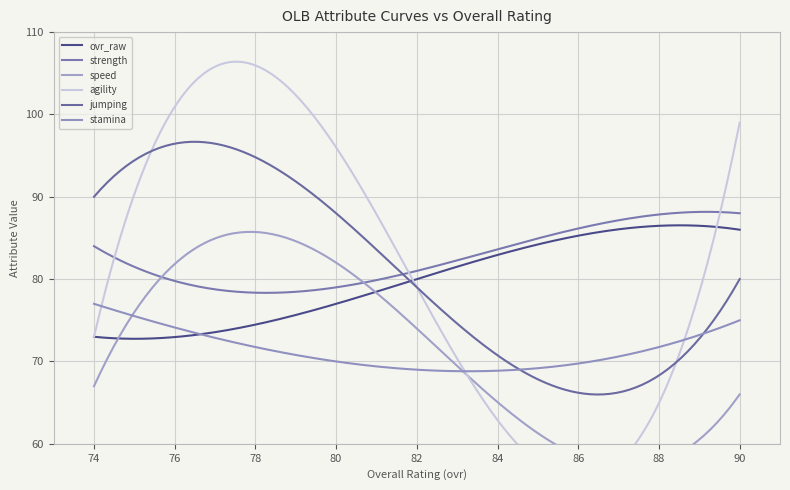

Which series has the largest range (max minus min)?

agility